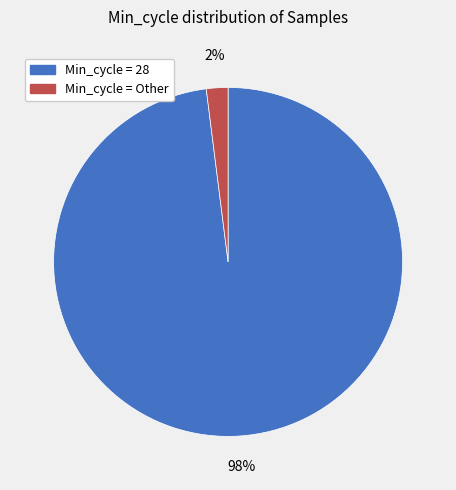

Count the number of slices in the pie.

2